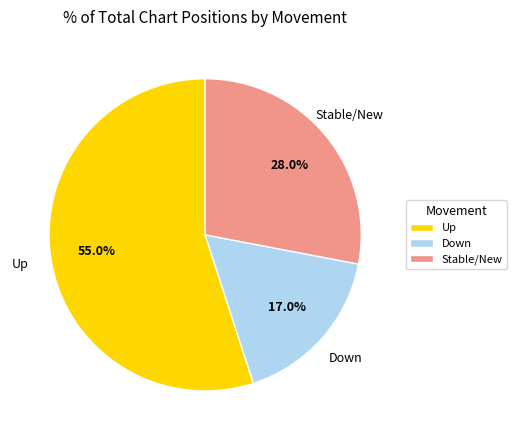

How many segments does this pie chart have?

3